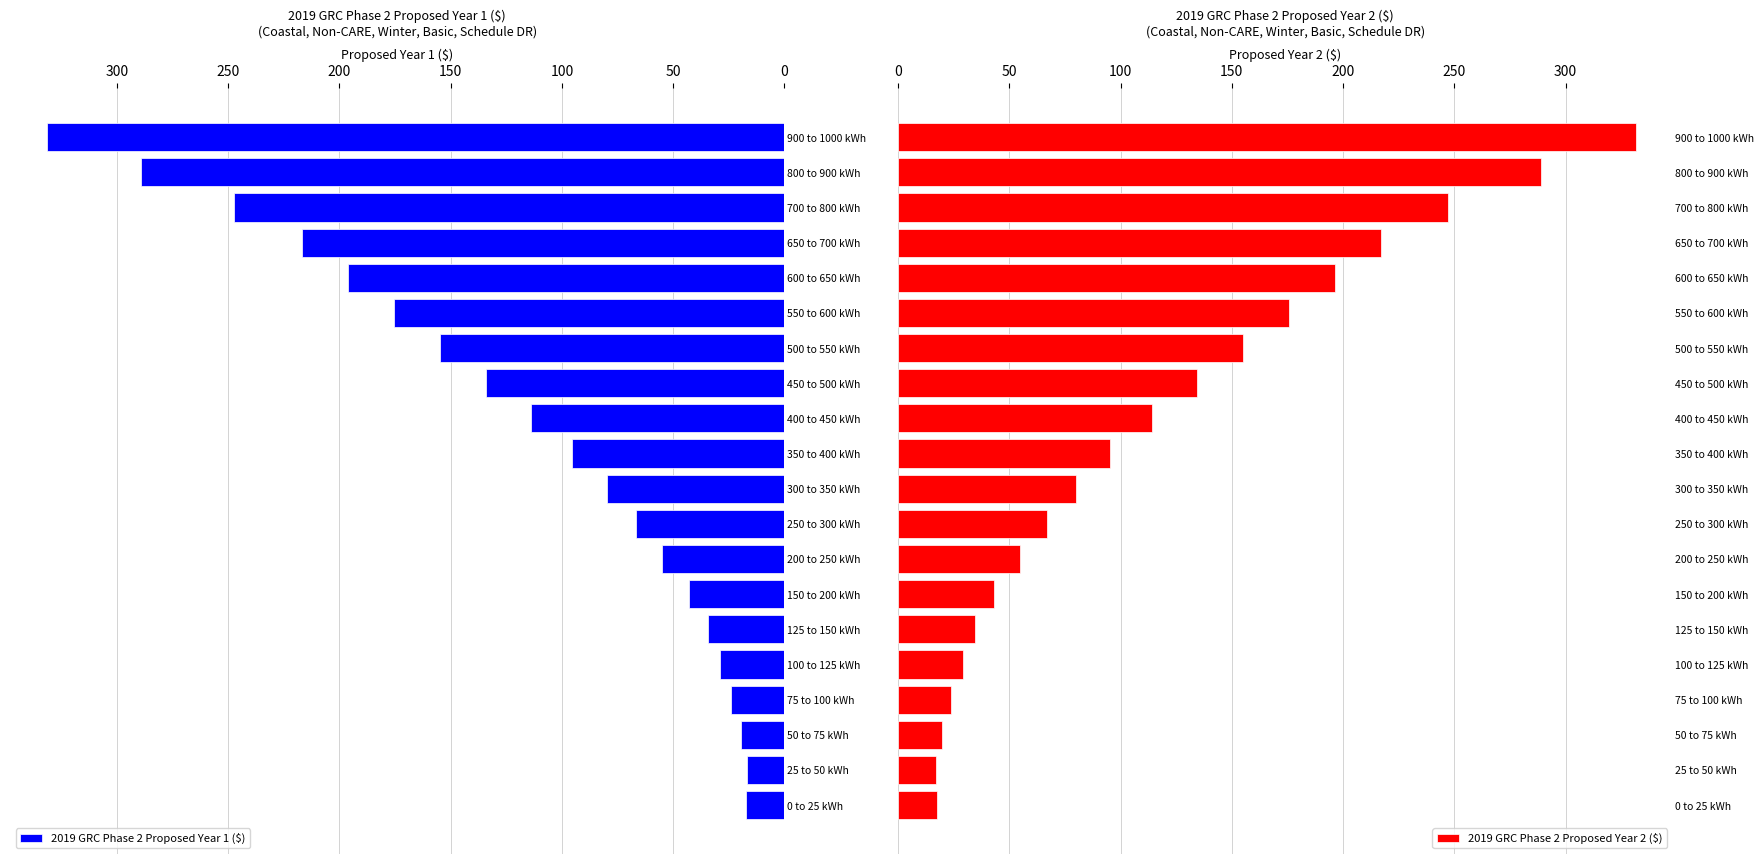

Is it true that 2019 GRC Phase 2 Proposed Year 1 ($) equals 175.6 at 550 to 600 kWh?

True